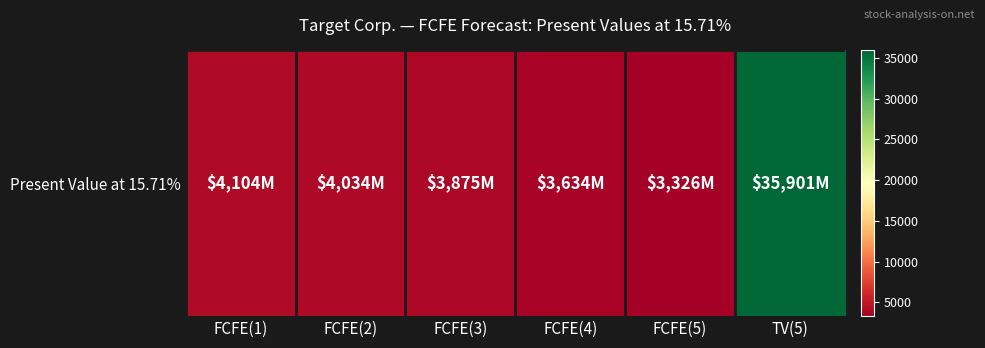

How many values are below 4034?

3